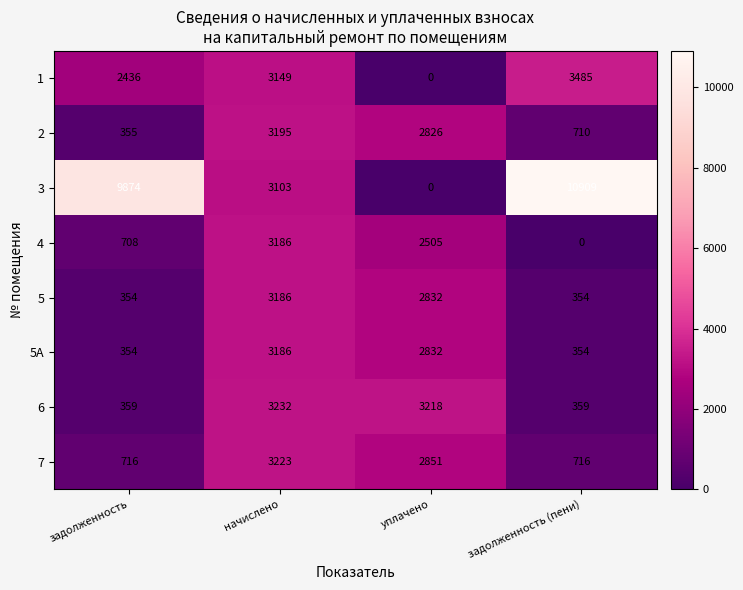

Between задолженность and уплачено, which series saw the biggest shift?

3